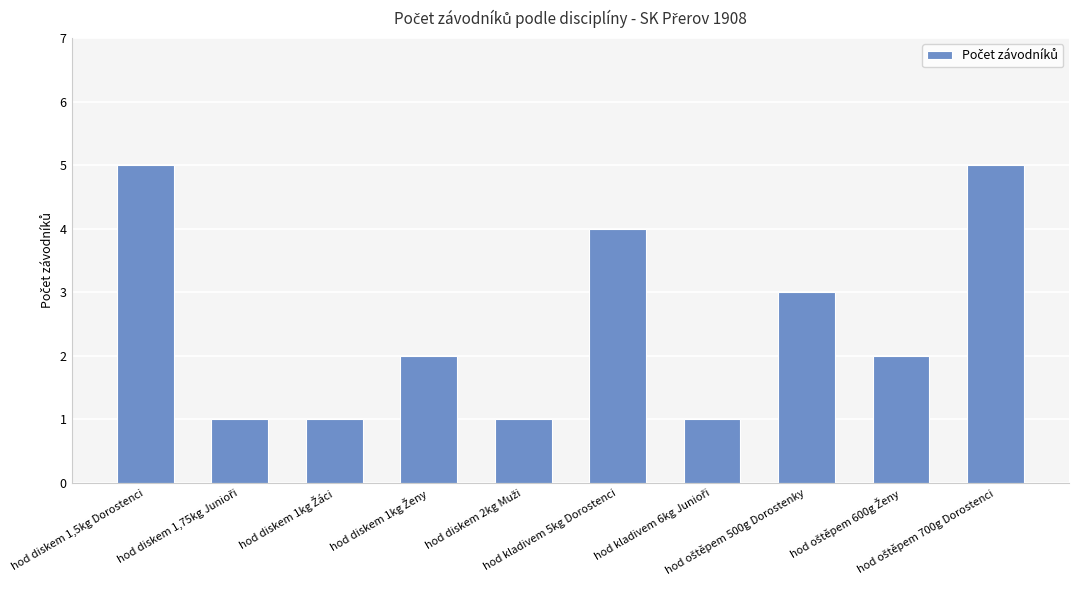

What is the difference between the maximum and second lowest values?

4